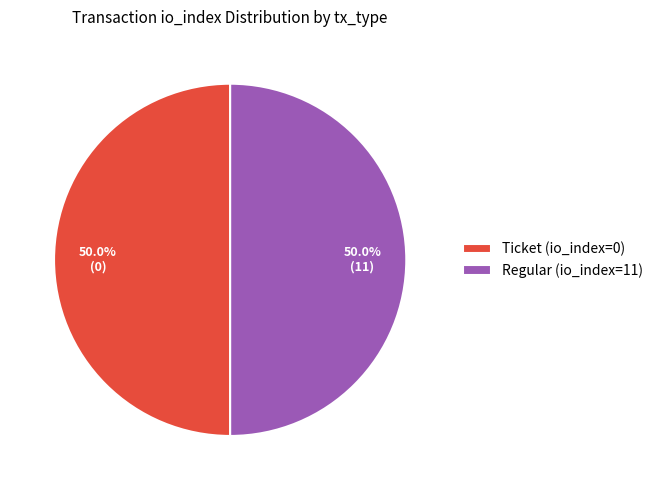

What is the ratio of the value at Regular (io_index=11) to the value at Ticket (io_index=0)?

1.0